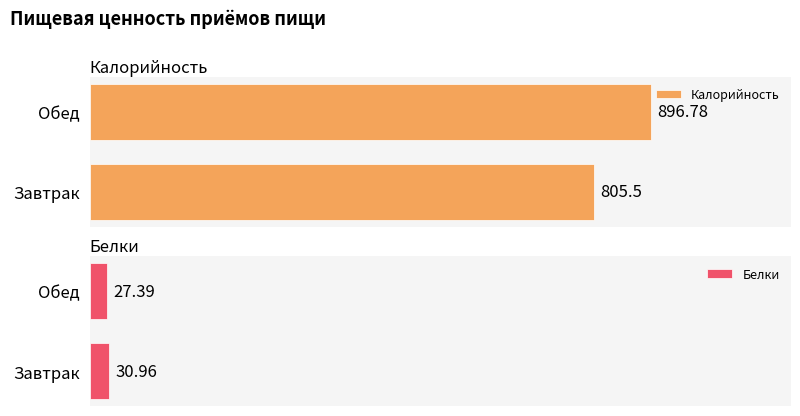

Count the Белки values in the range 27 to 30.

1